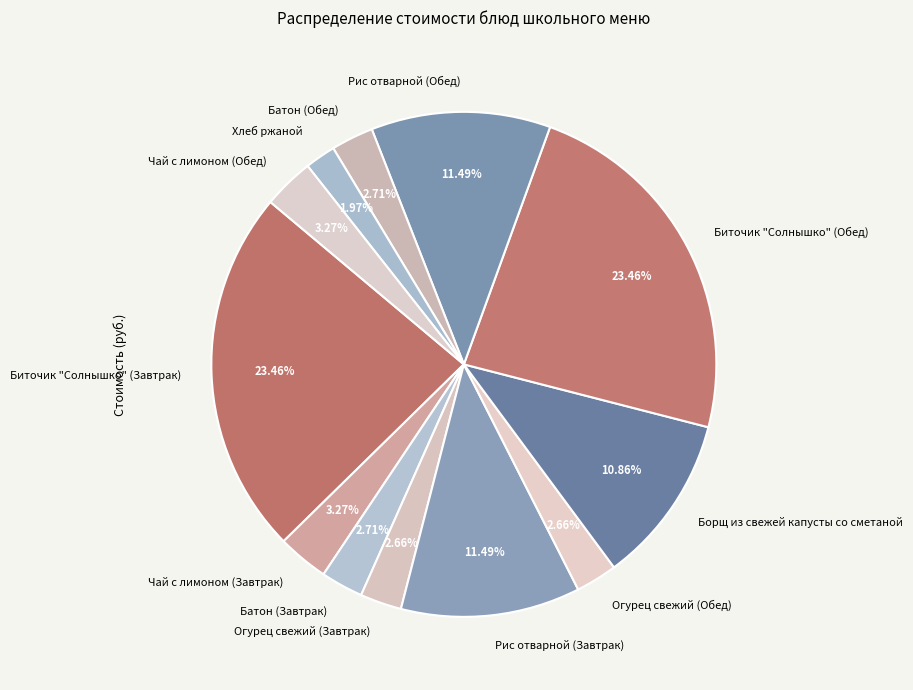

True or false: Хлеб ржаной accounts for 2% of the total.

True